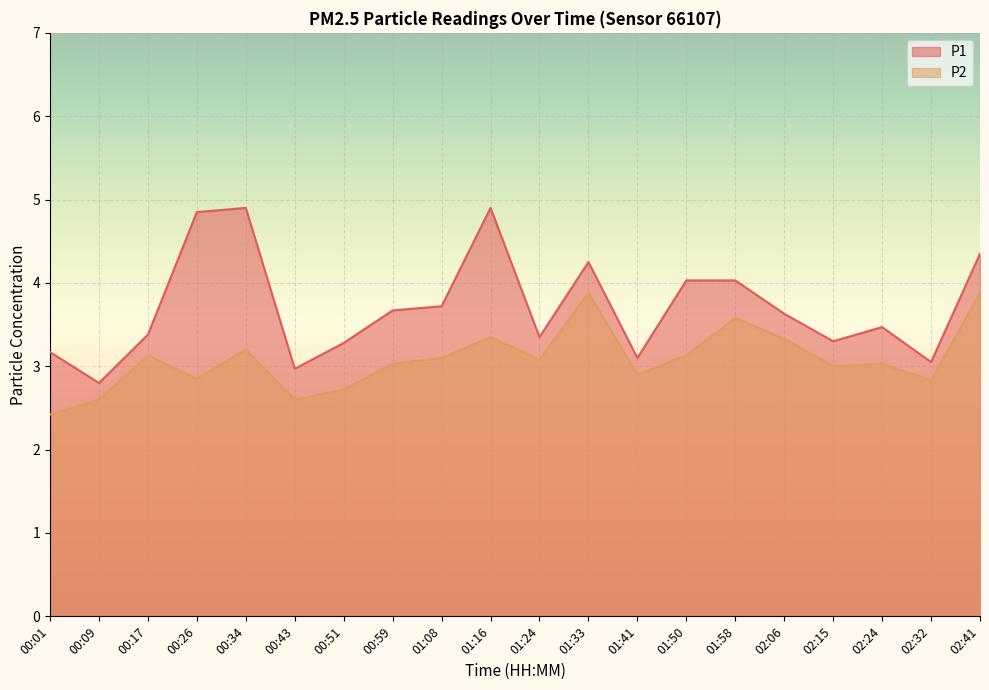

True or false: P2 and P1 cross at least once.

False